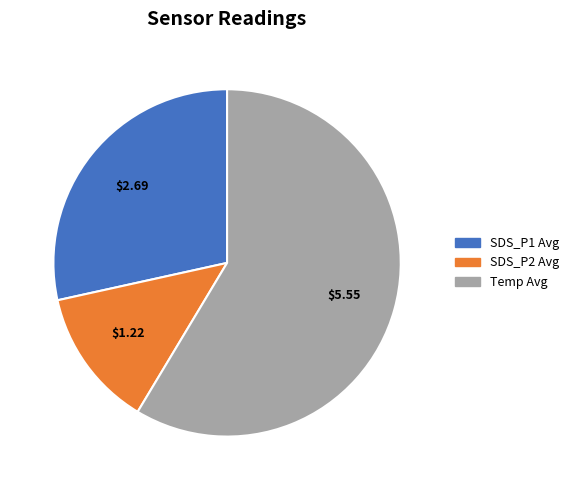

Is there a majority slice in this chart?

Yes